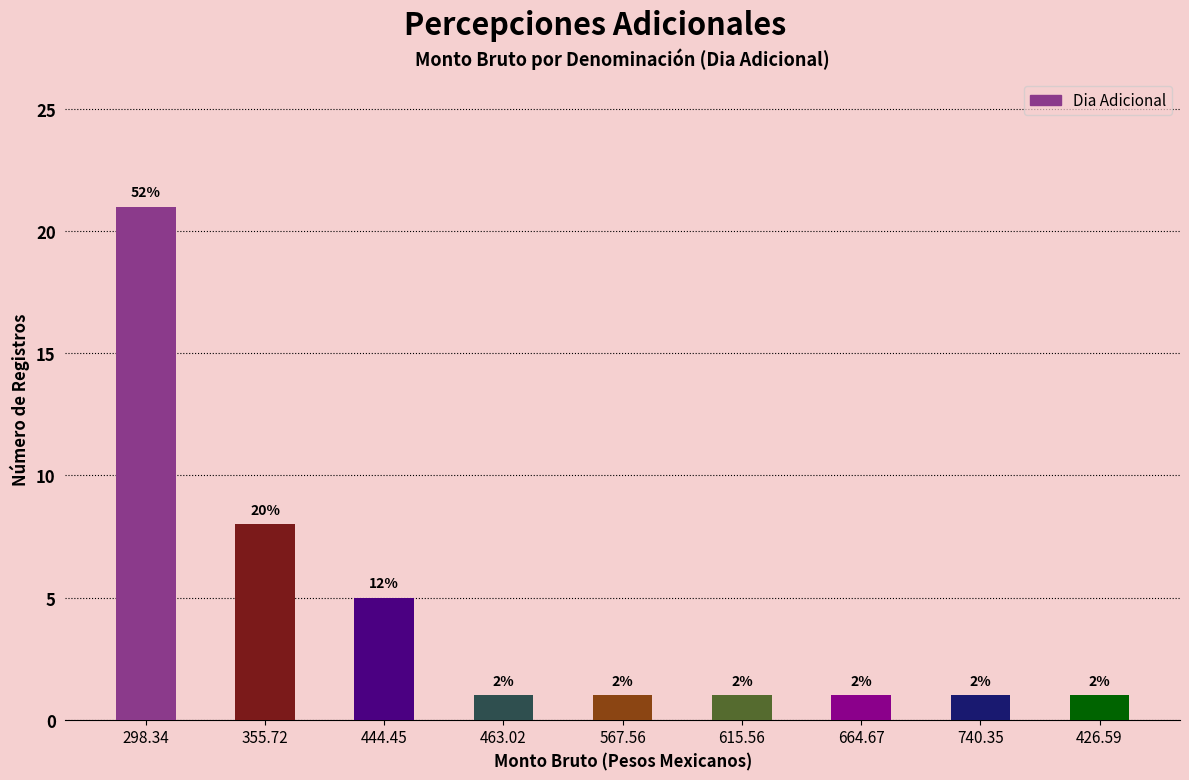

Approximately how many times larger is the value at 664.67 compared to 355.72?

0.1